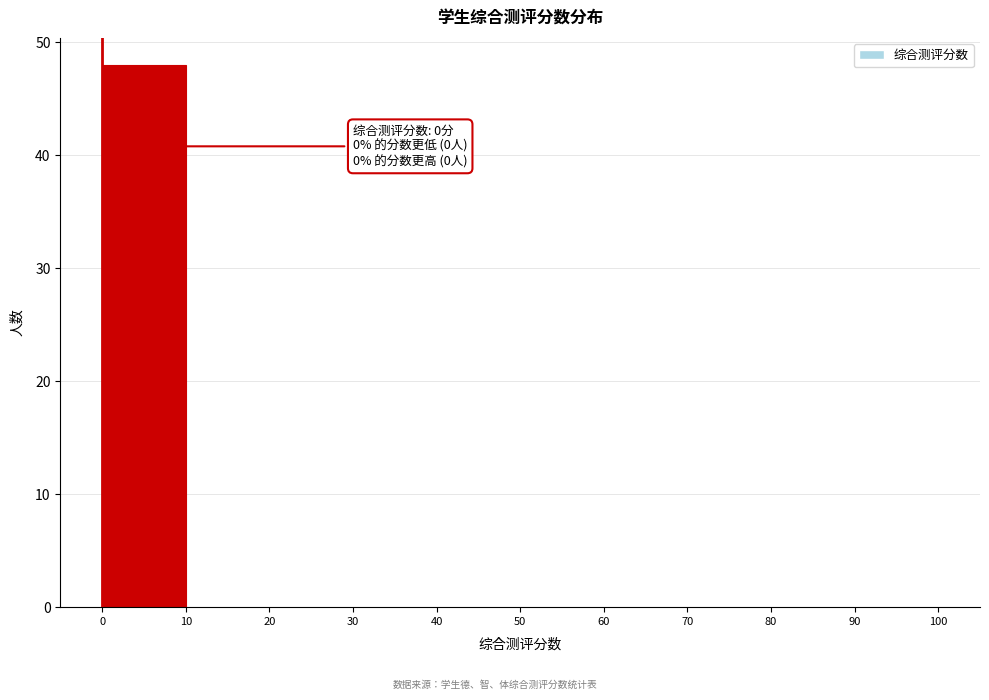

Over which range of the x-axis is the bar tallest?

0 to 10